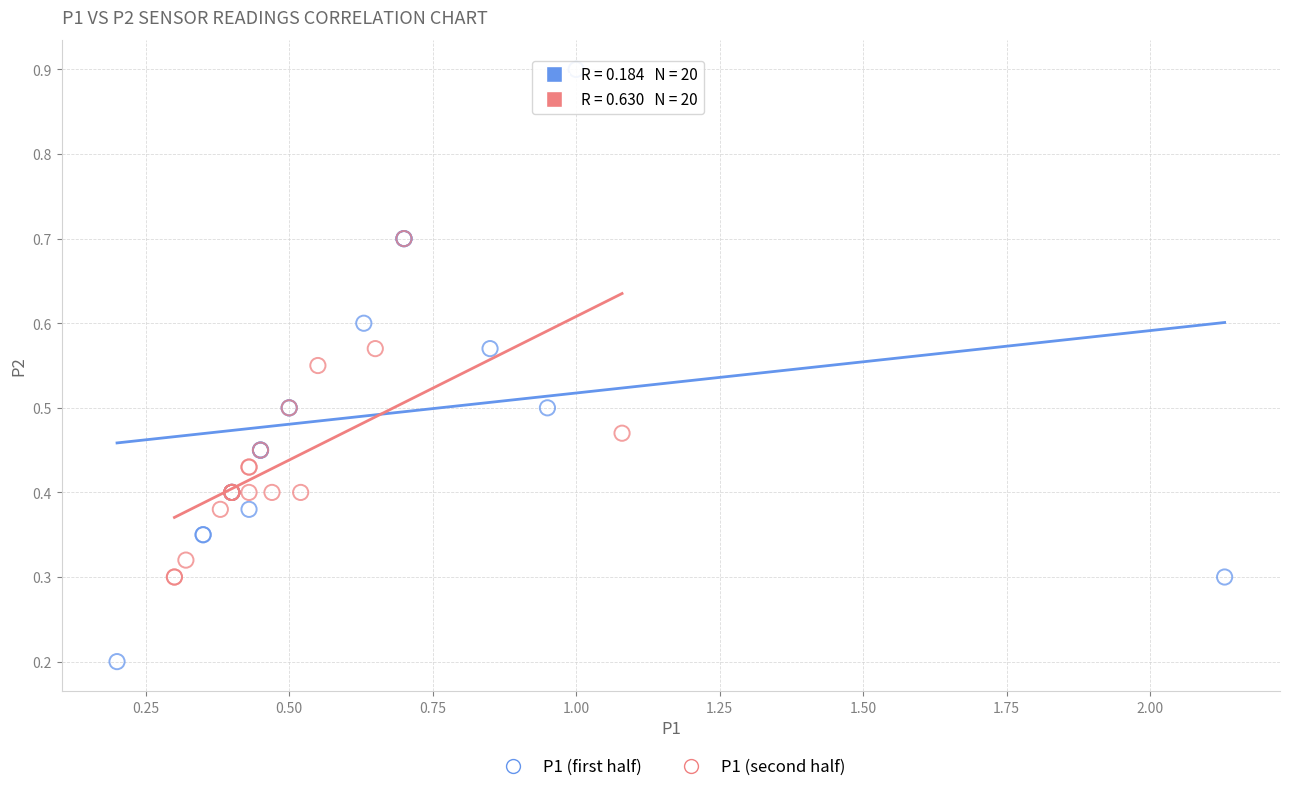

Which series reaches the minimum Y coordinate?

P1 (first half)